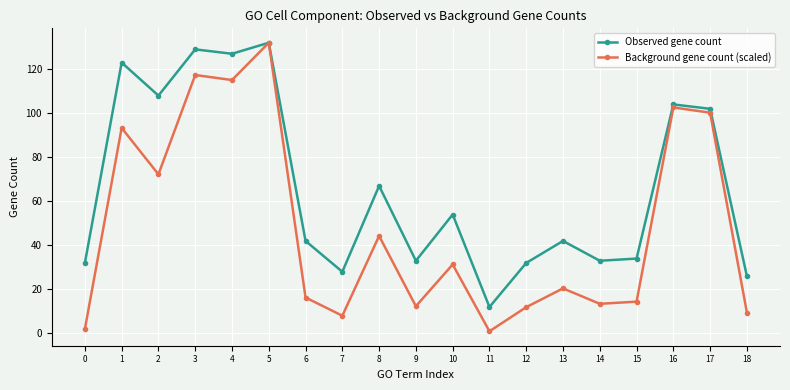

At which label does Background gene count (scaled) reach its peak?

5